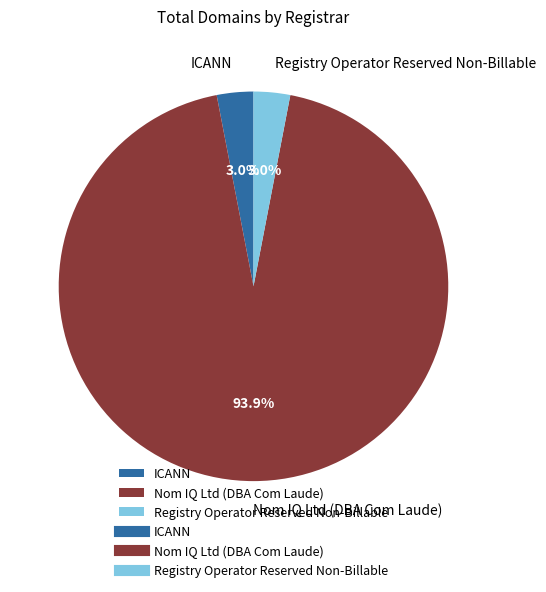

How much of the chart is everything except ICANN?

97.0%